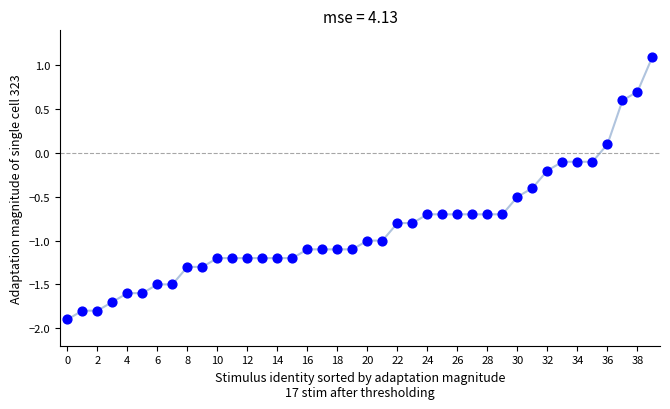

What is the range of Y values (max minus min)?

3.0